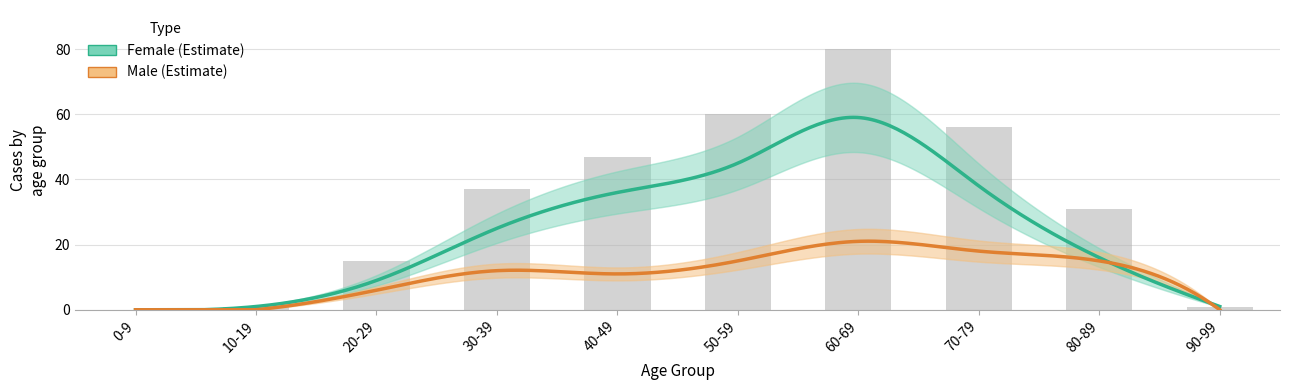

What is the label of the 4th bar from the right?

60-69